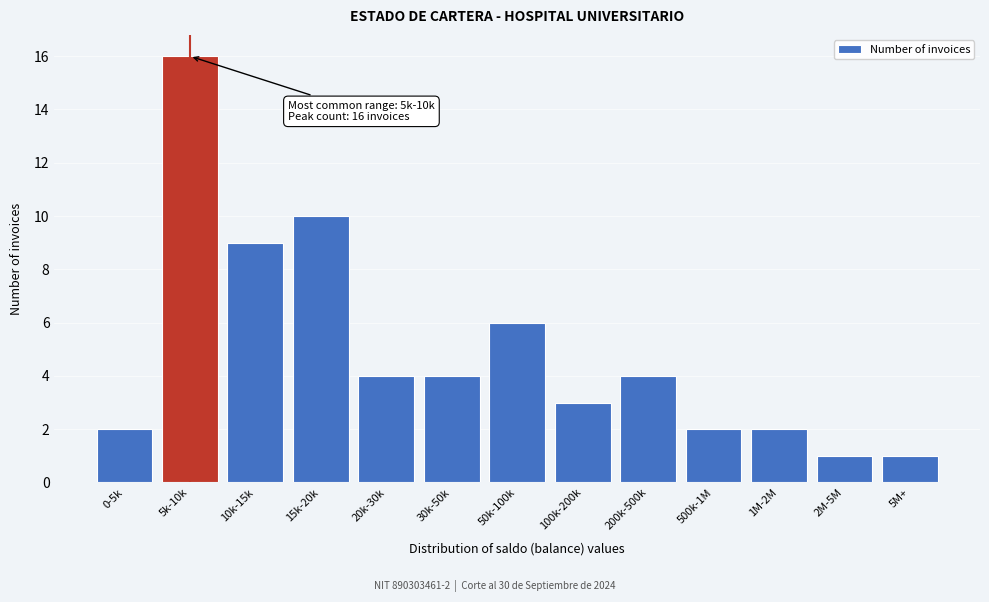

Reading left to right, transcribe all the data shown in this chart.

2	16	9	10	4	4	6	3	4	2	2	1	1